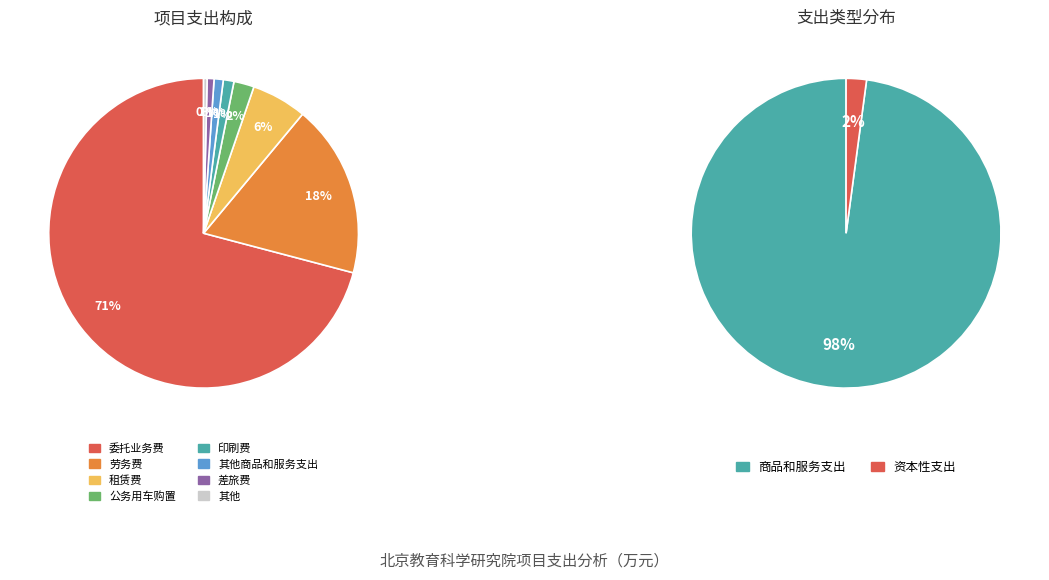

Is the sum of 印刷费 and 劳务费 greater than half?

No